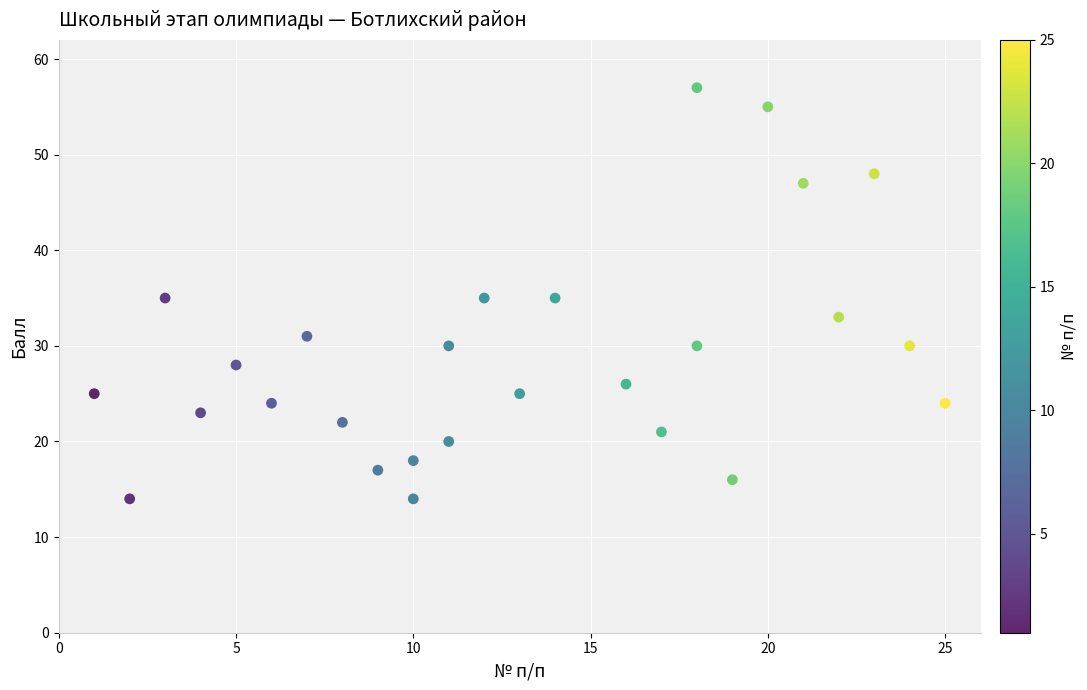

What is the range of X values (max minus min)?

24